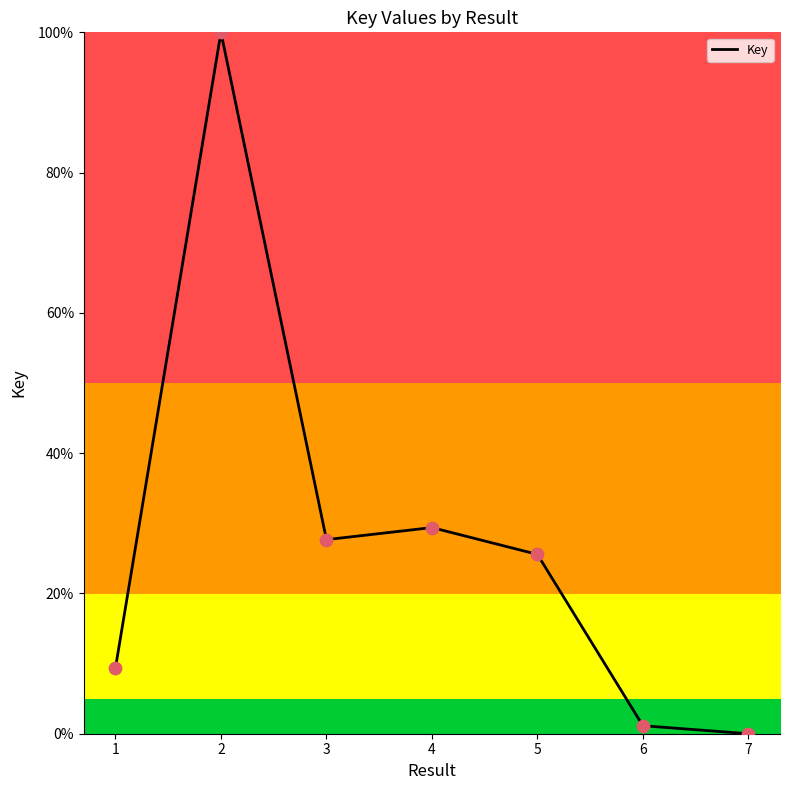

Between 3 and 7, which is larger?

3